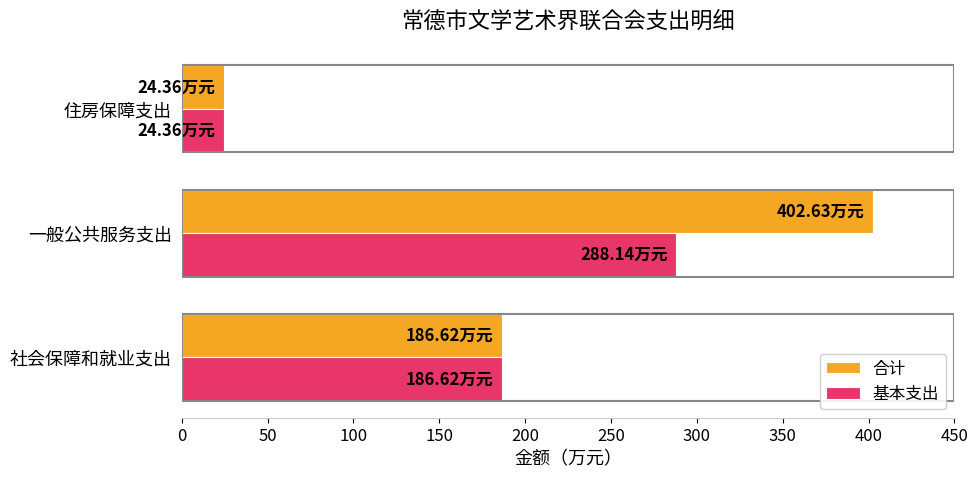

What is the sum of the 基本支出 values at 社会保障和就业支出 and 一般公共服务支出?

474.8